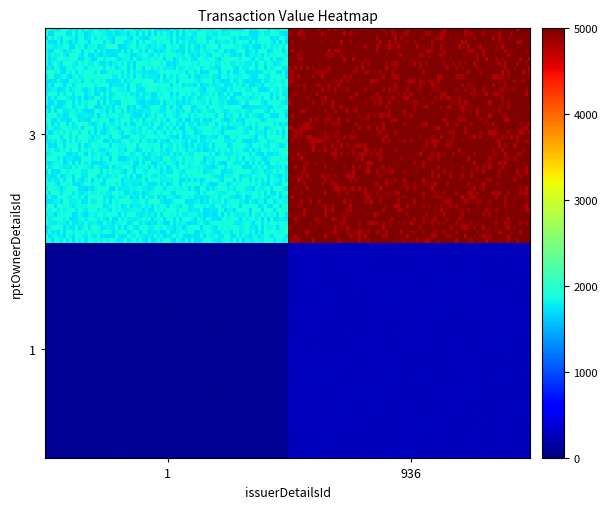

What is the smallest value displayed?

89